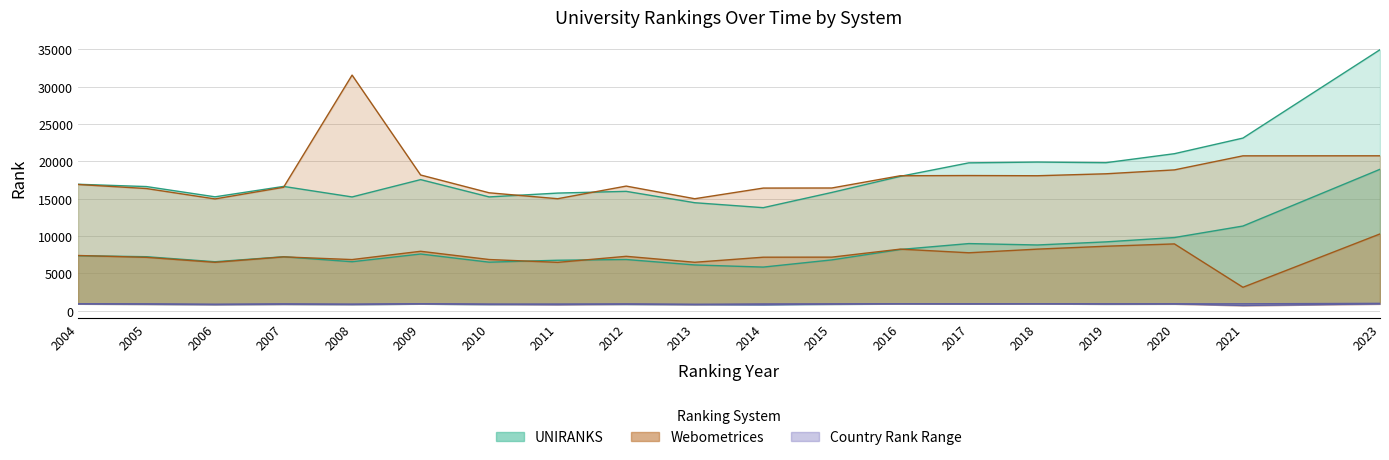

True or false: UNIRANKS continent rank and UNIRANKS country rank cross at least once.

False